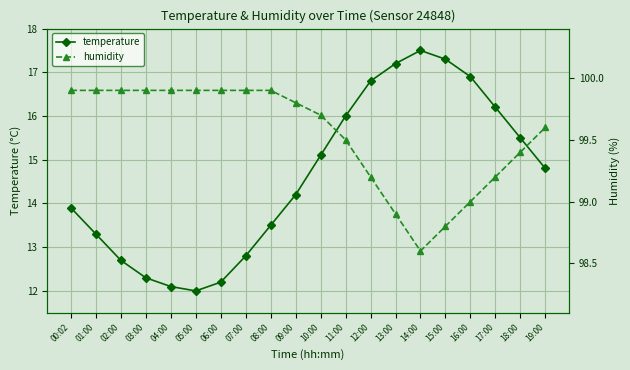

What is the minimum value shown in the chart?

12.0